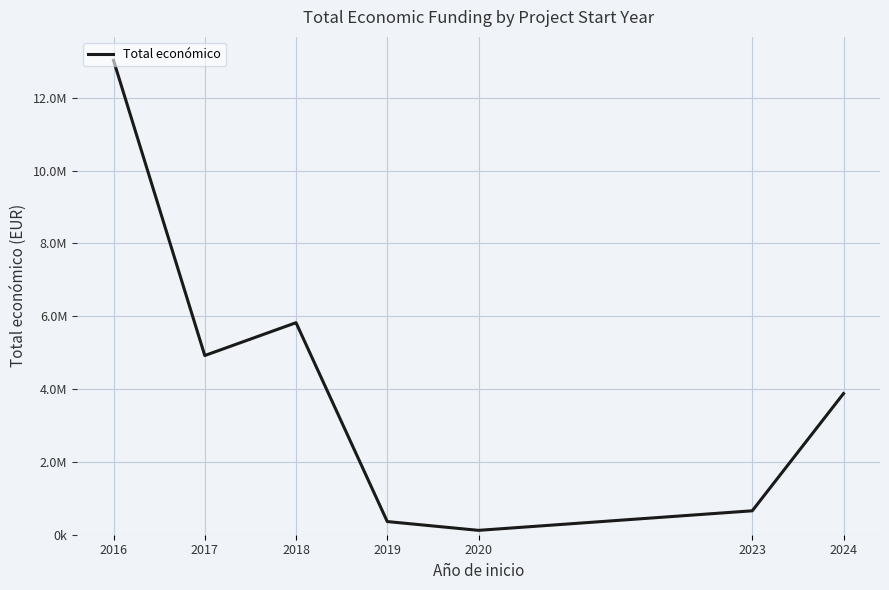

Read the value at 2016, to the nearest 10.

13026530